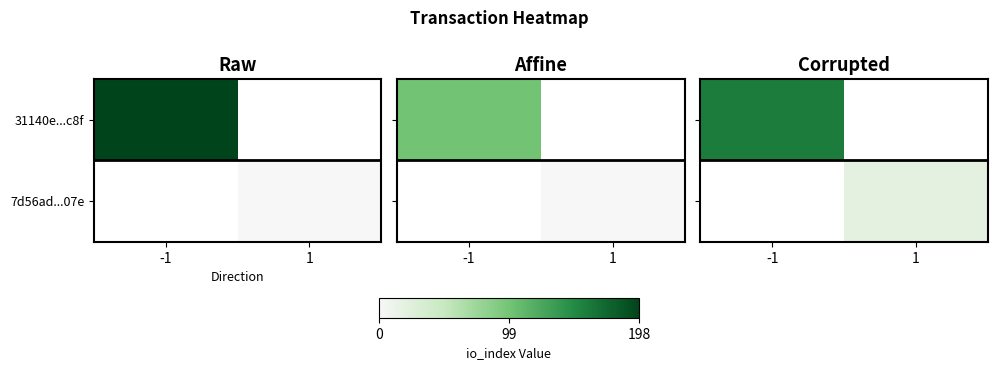

True or false: 7d56ad...07e has a value of 26.6 at 1.

False